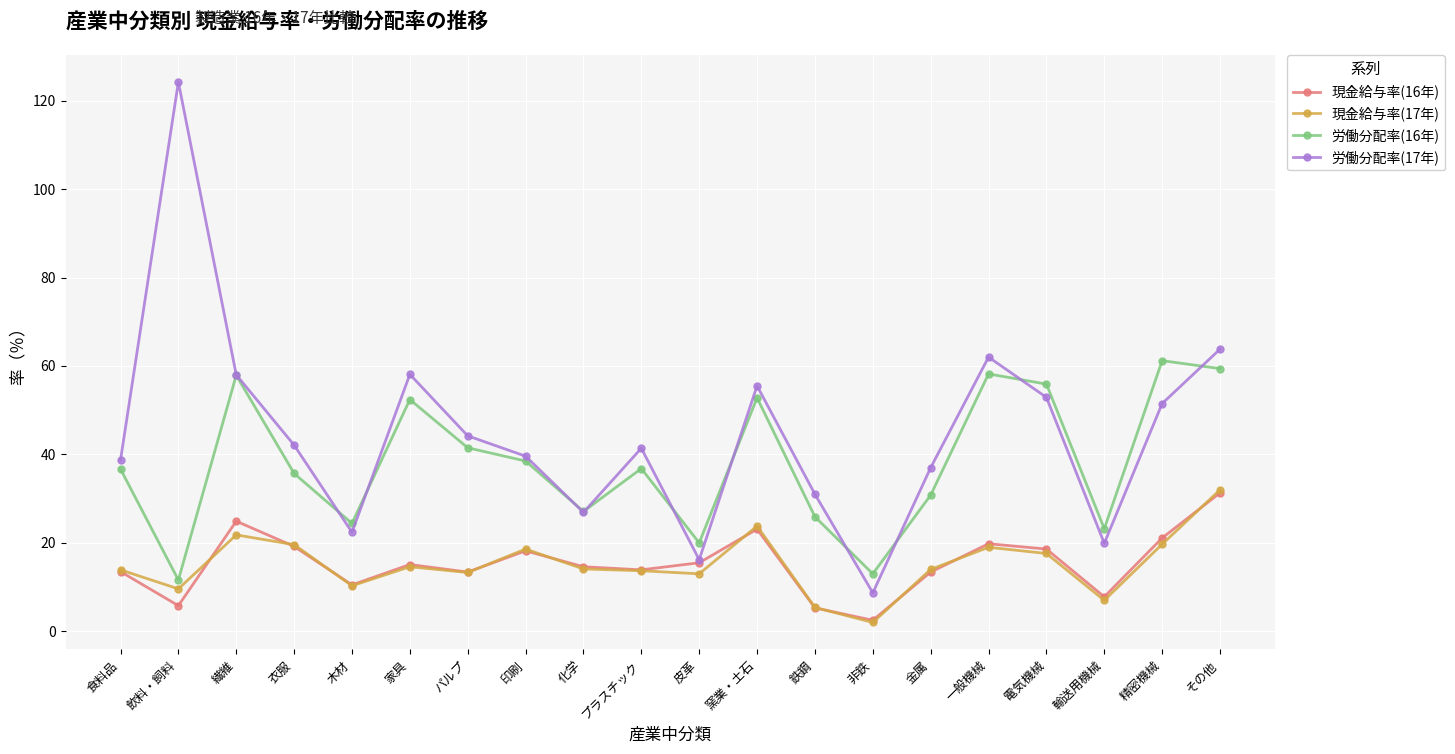

True or false: 現金給与率(17年) has more than 1 interior local peaks.

True